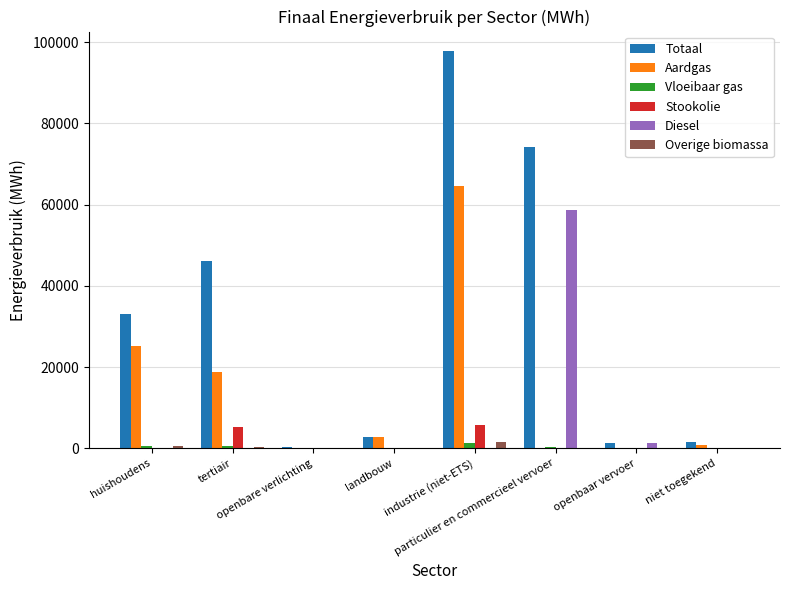

Are the bars horizontal?

No